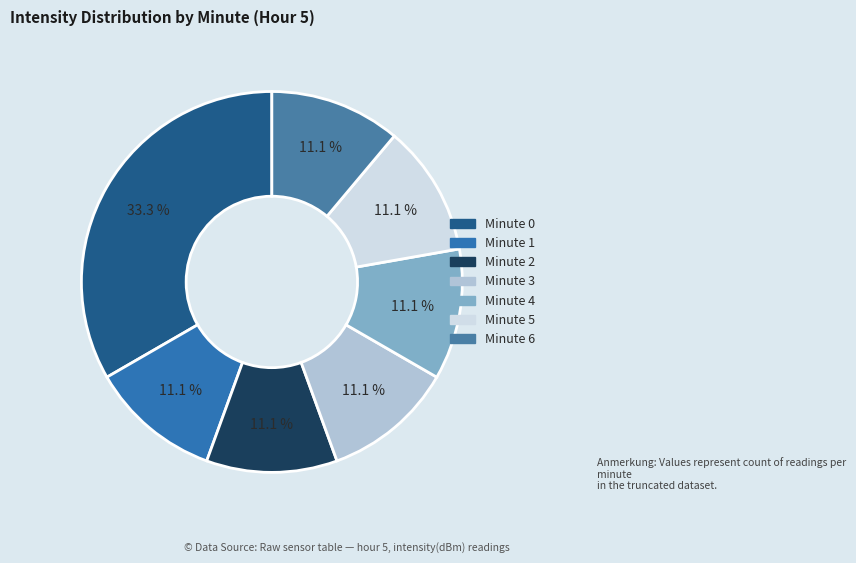

How many segments does this pie chart have?

7